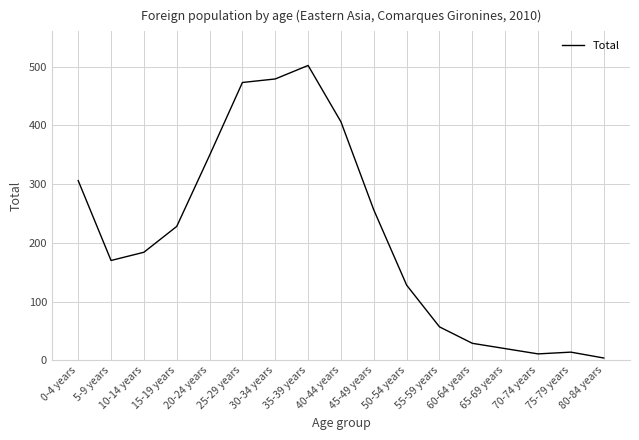

What is the sum of all values?

3616